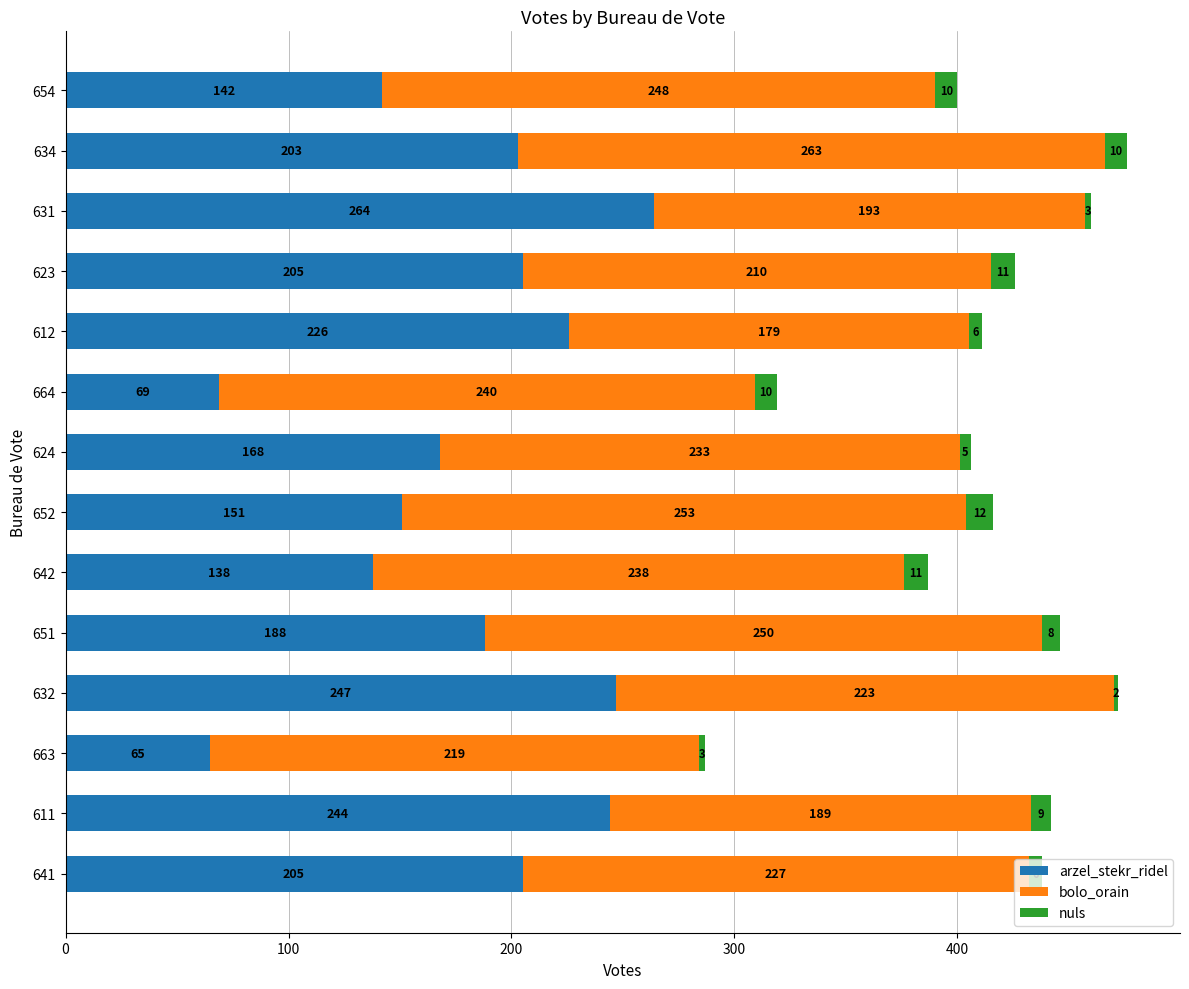

Is it true that arzel_stekr_ridel equals 198 at 654?

False